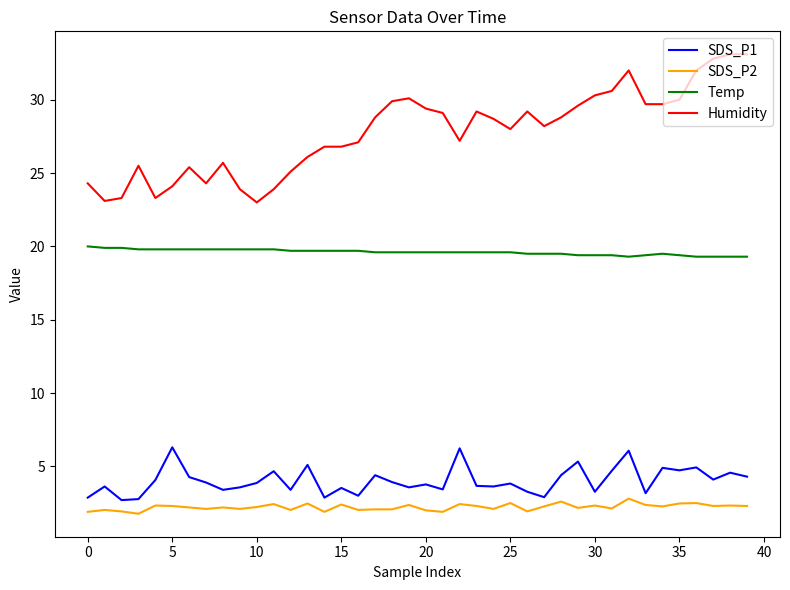

Rank the series by their maximum value, from lowest to highest.

SDS_P2, SDS_P1, Temp, Humidity